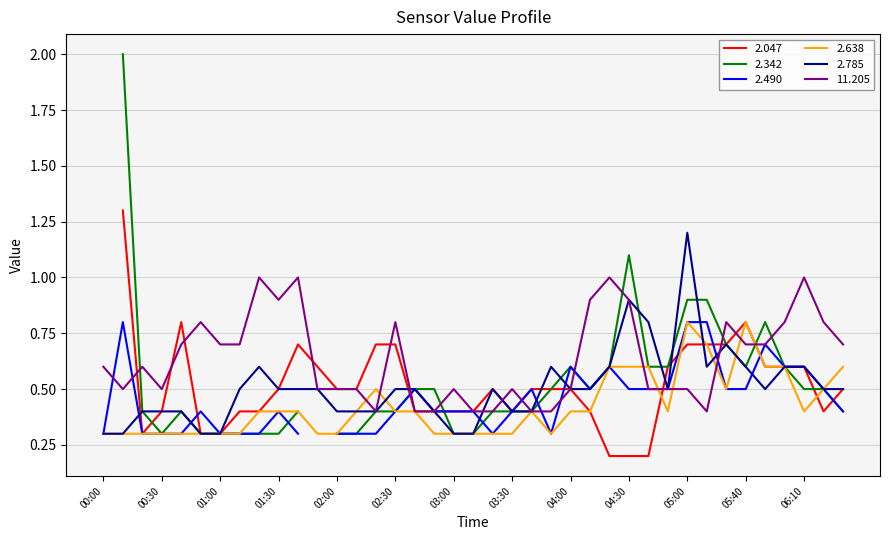

True or false: 2.785 has a value of 0.5 at 02:30.

True